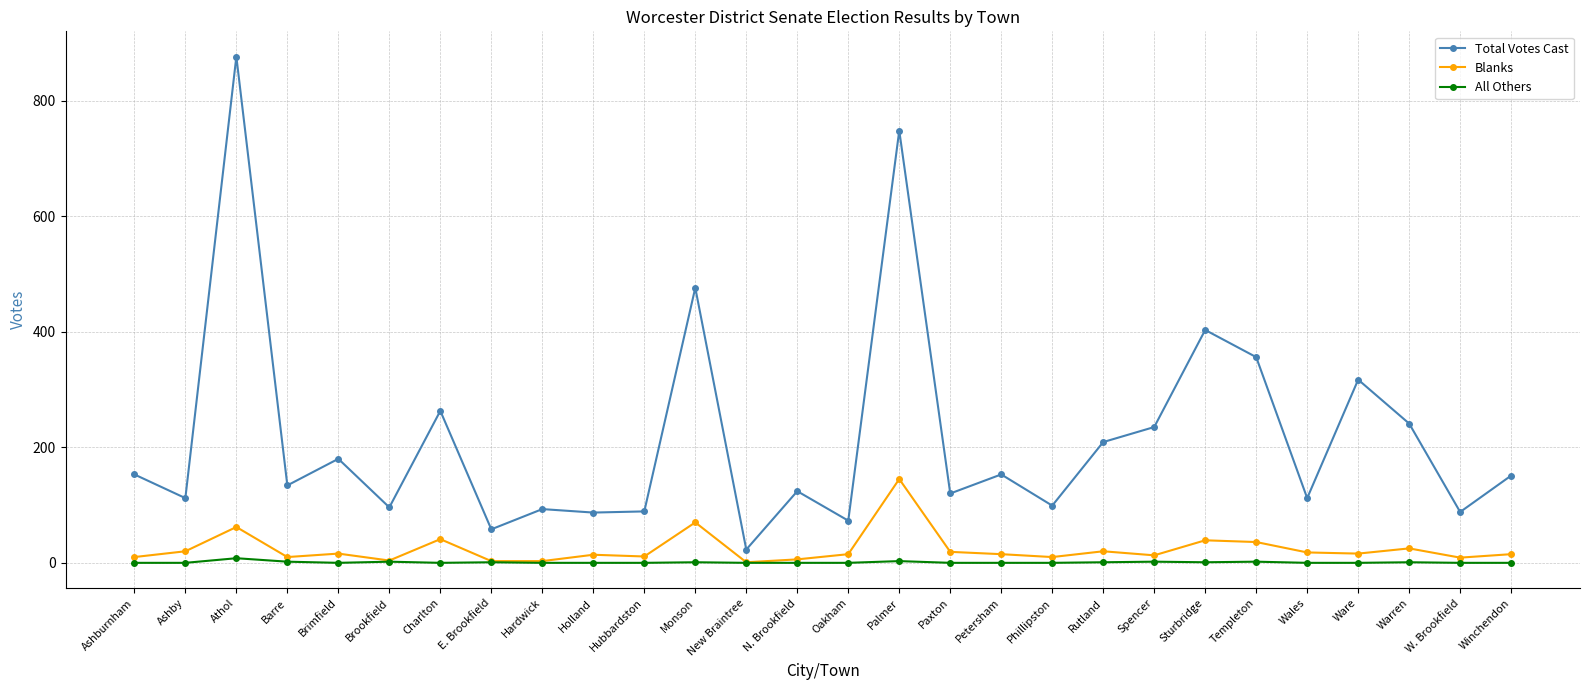

True or false: Total Votes Cast has a value of 99 at Phillipston.

True